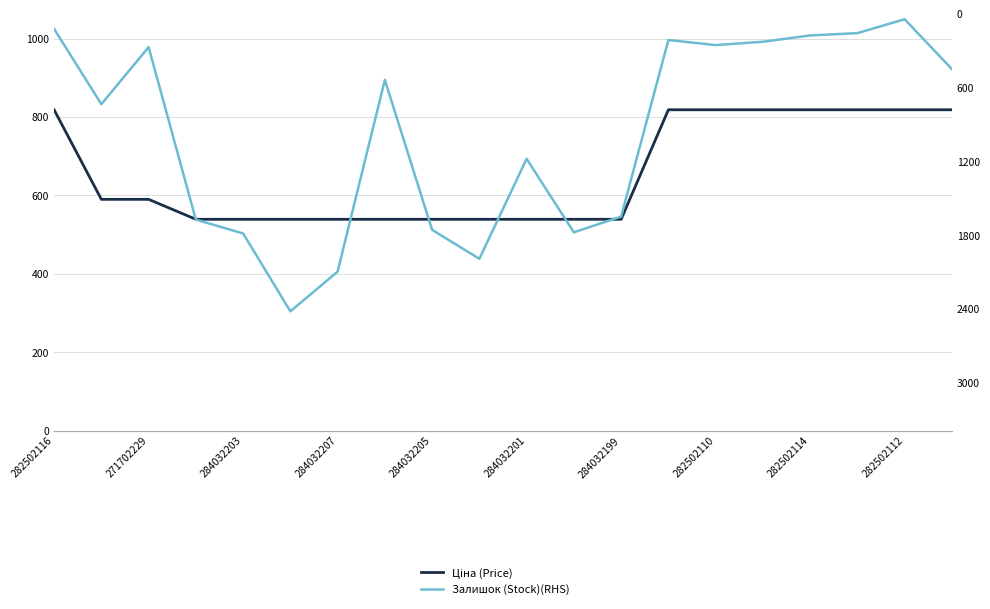

What is the label of the 12th point from the left?

11